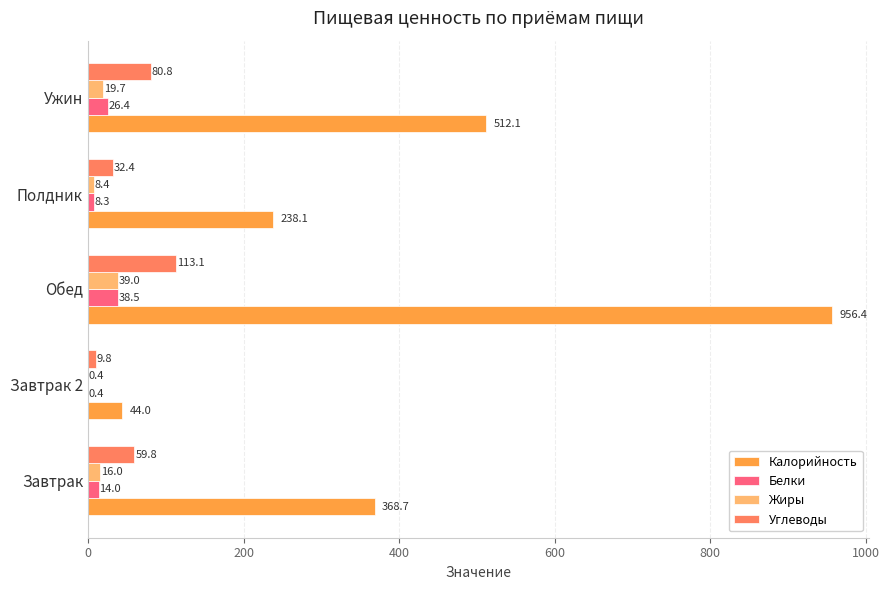

The value of Калорийность at Полдник is 351.9. True or false?

False